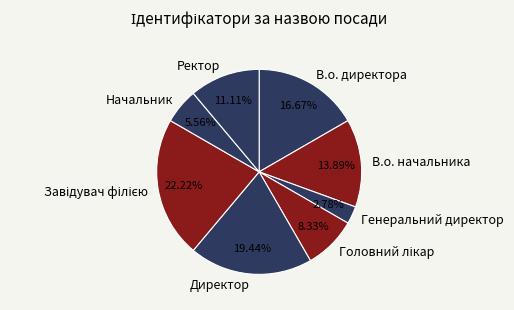

What percentage is NOT represented by В.о. начальника?

86.1%